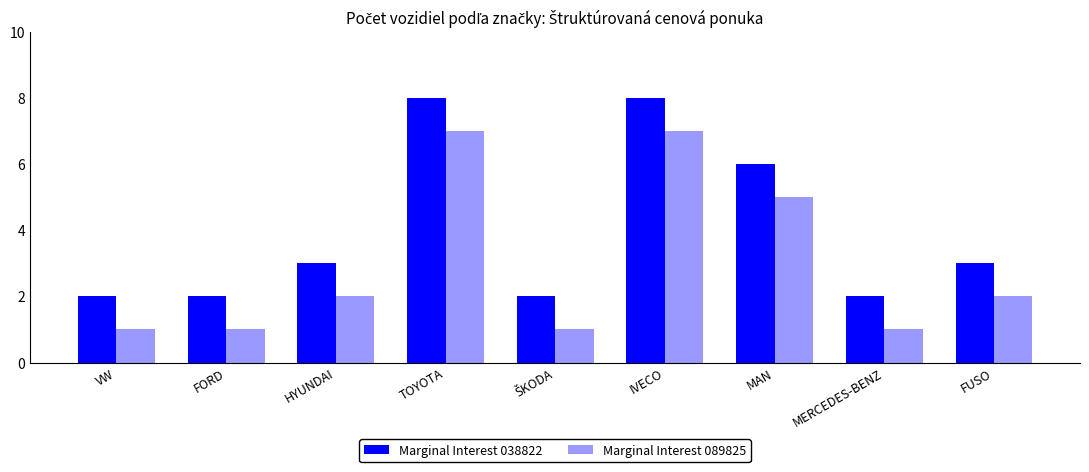

What is the lowest value of the Marginal Interest 038822 series?

2